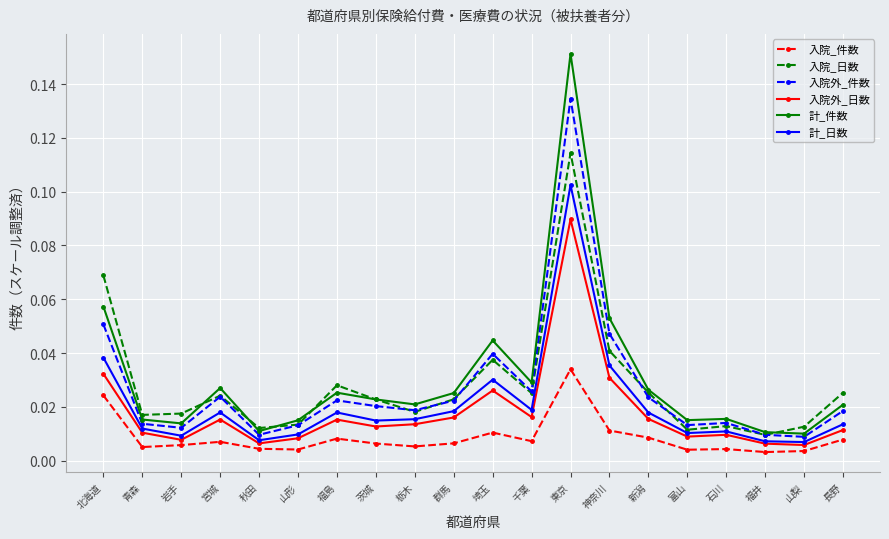

Is it true that 計_件数 equals 0.1 at 東京?

False